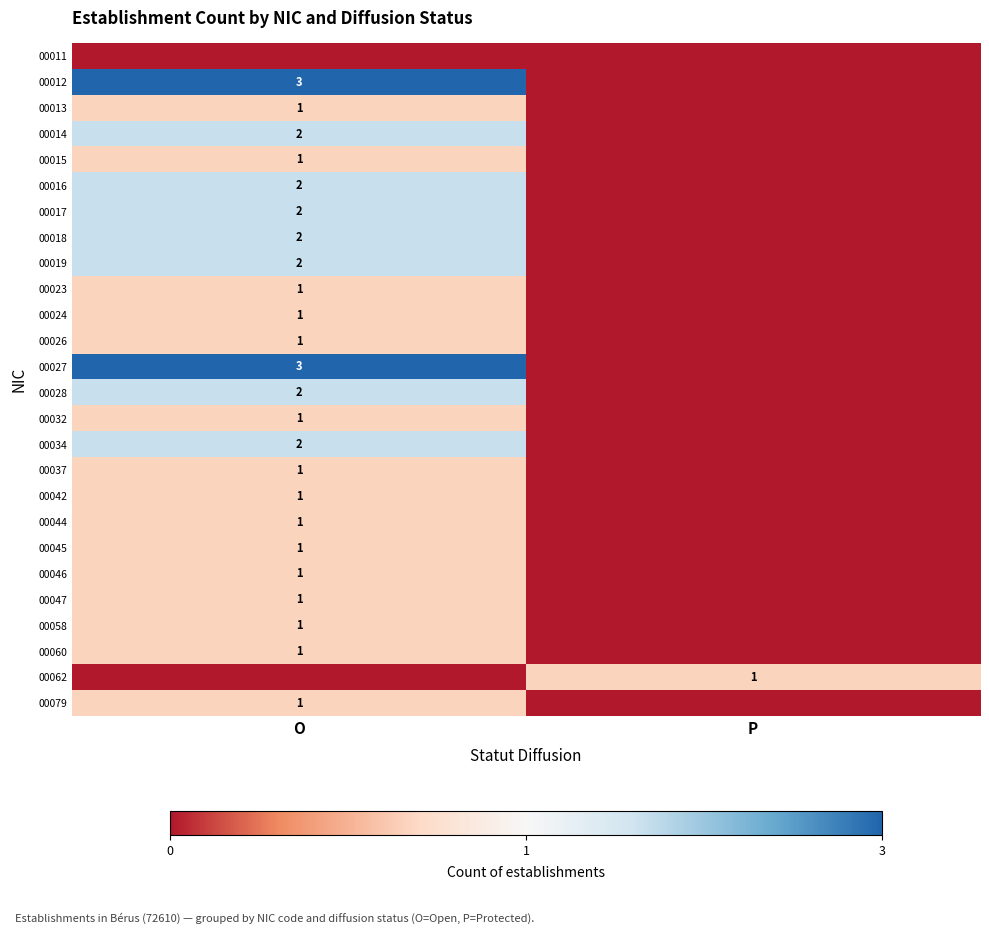

Count the number of categories in the chart.

2